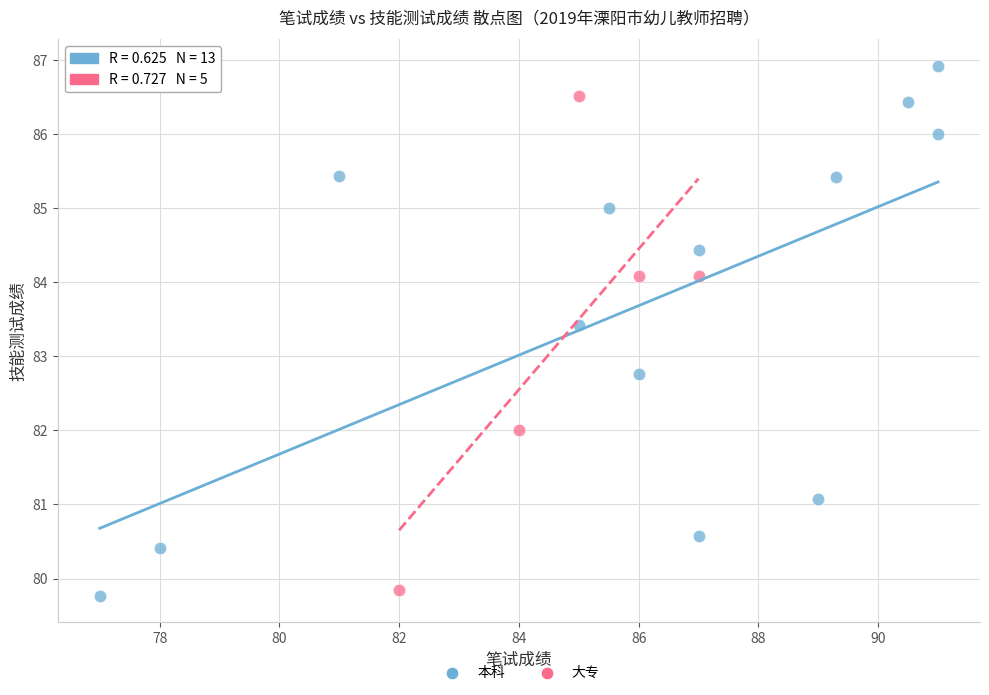

Which series has the widest spread of Y values?

本科